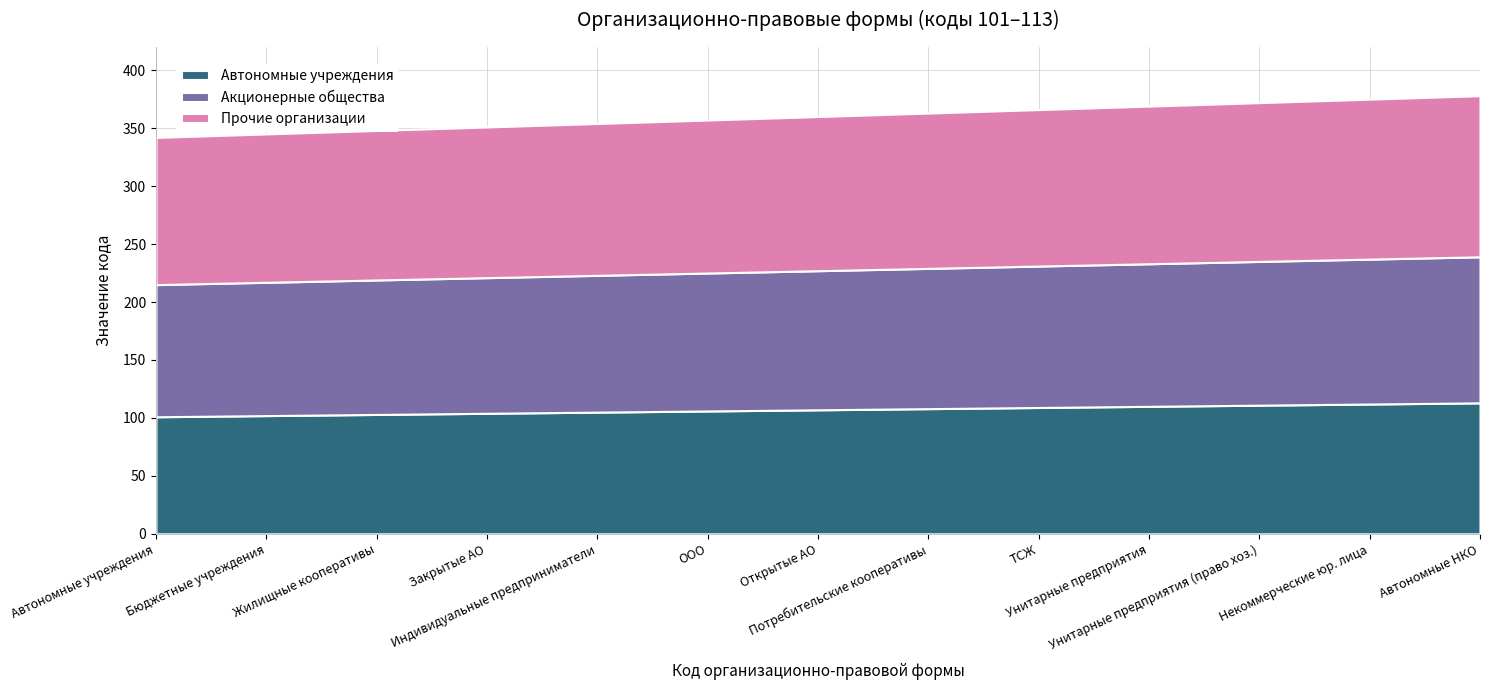

How many lines are shown in the chart?

3